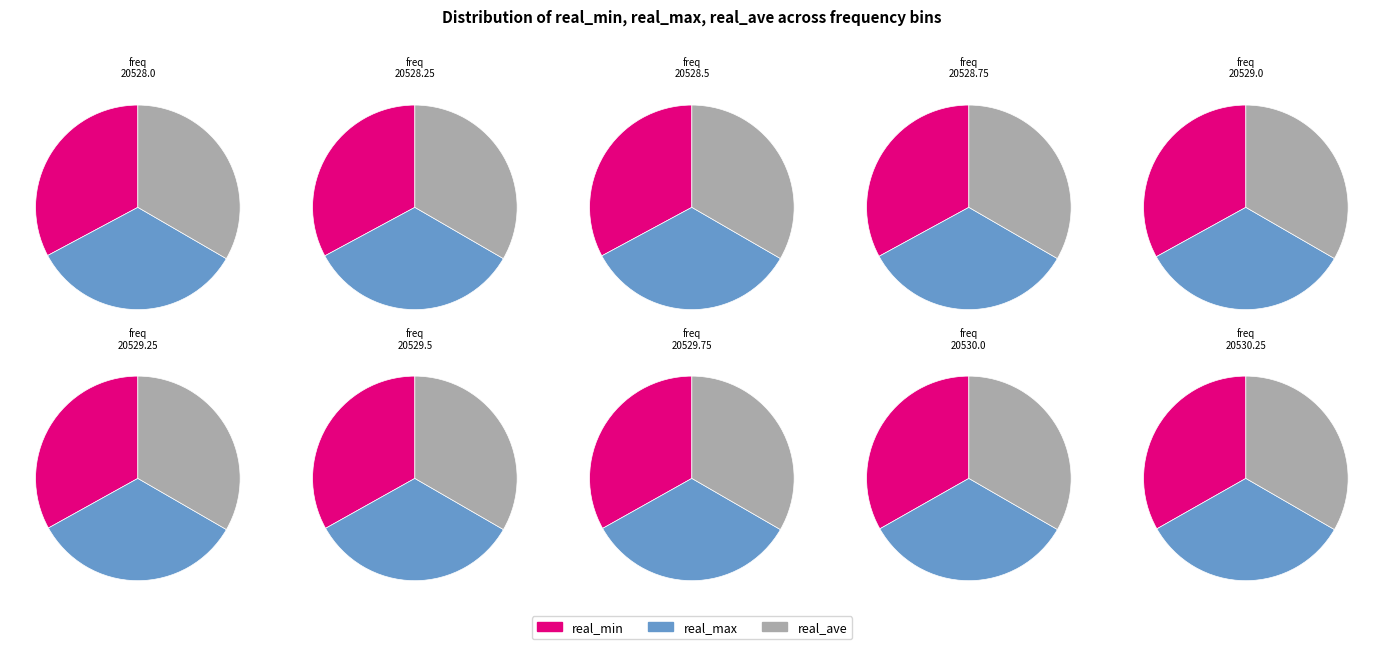

Is it true that 20529.75 is 11% of the pie?

True